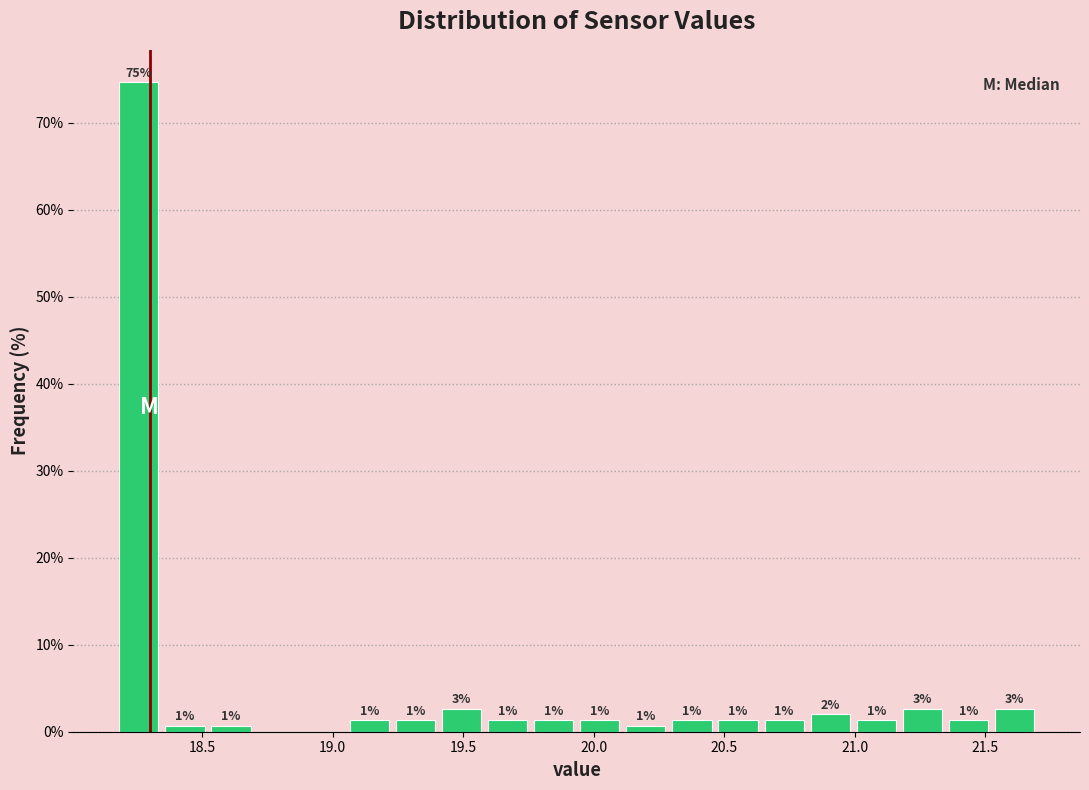

Read against the x-axis, roughly where is the centre of the tallest bar?

18.25